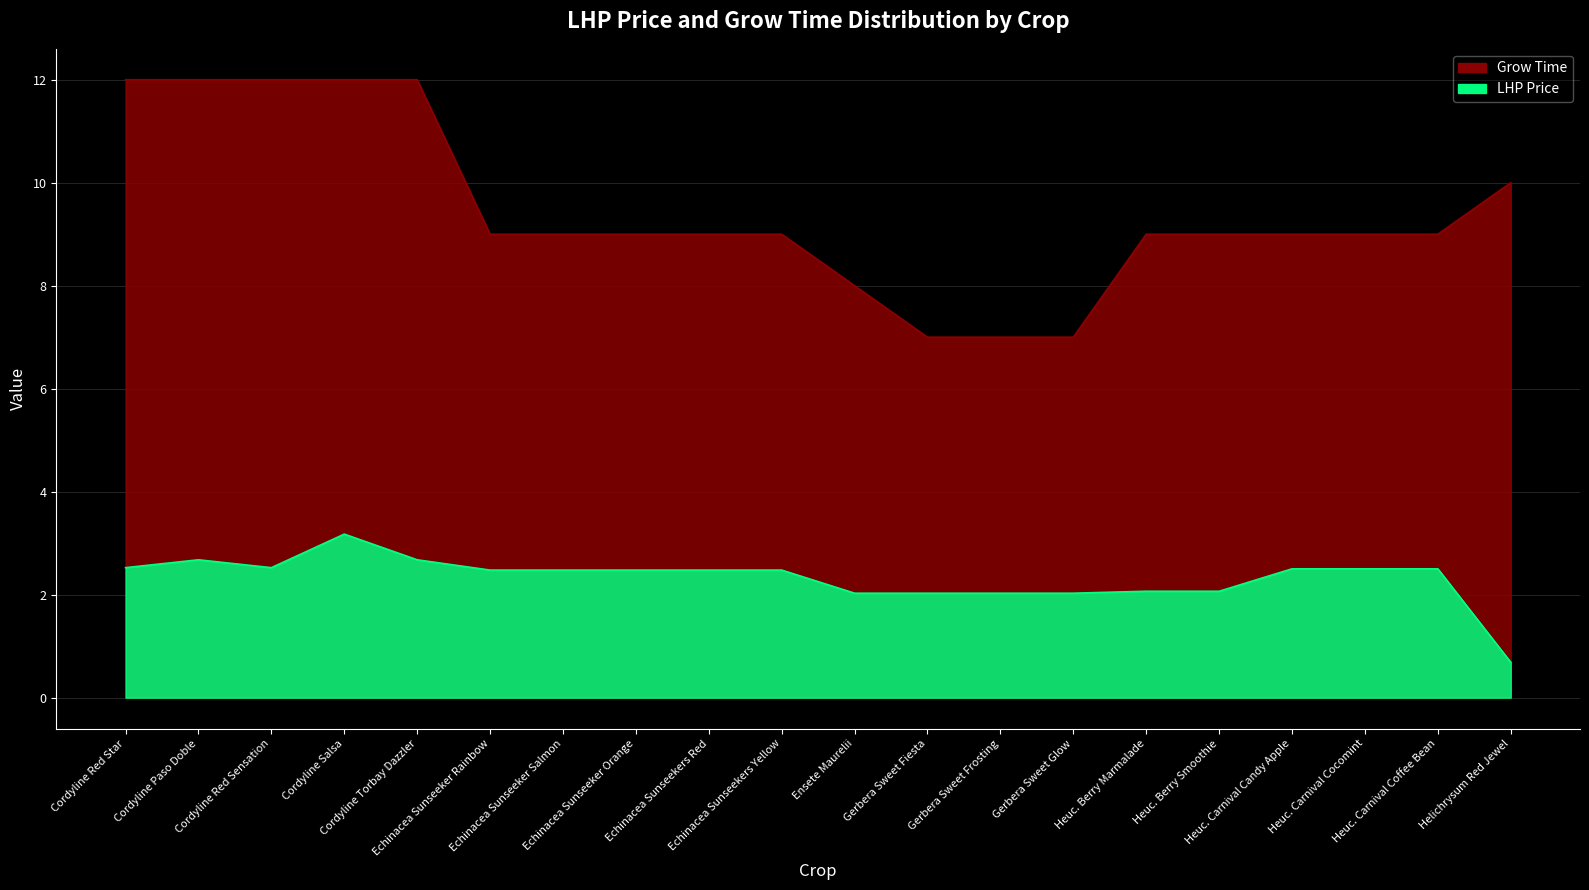

Which has a higher value, Gerbera Sweet Glow or Echinacea Sunseeker Salmon?

Echinacea Sunseeker Salmon